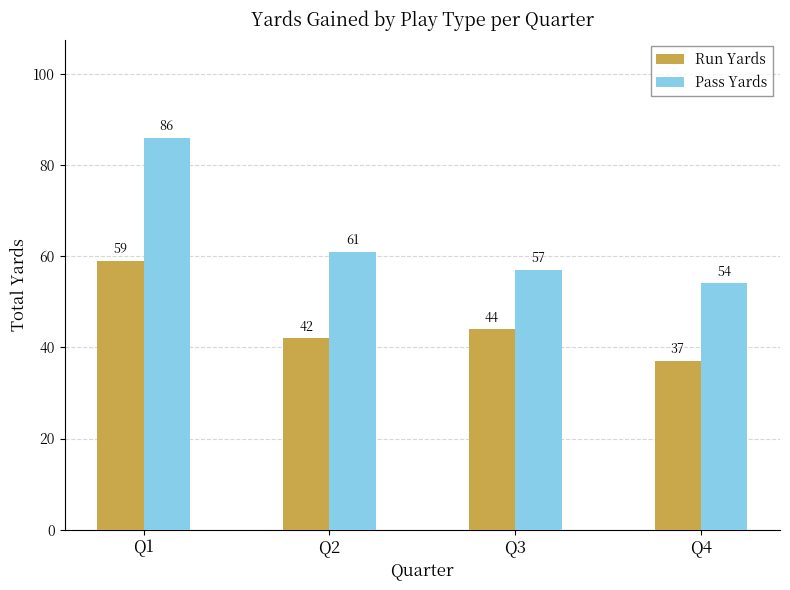

What is the difference between the maximum and second lowest values in the Run Yards series?

17